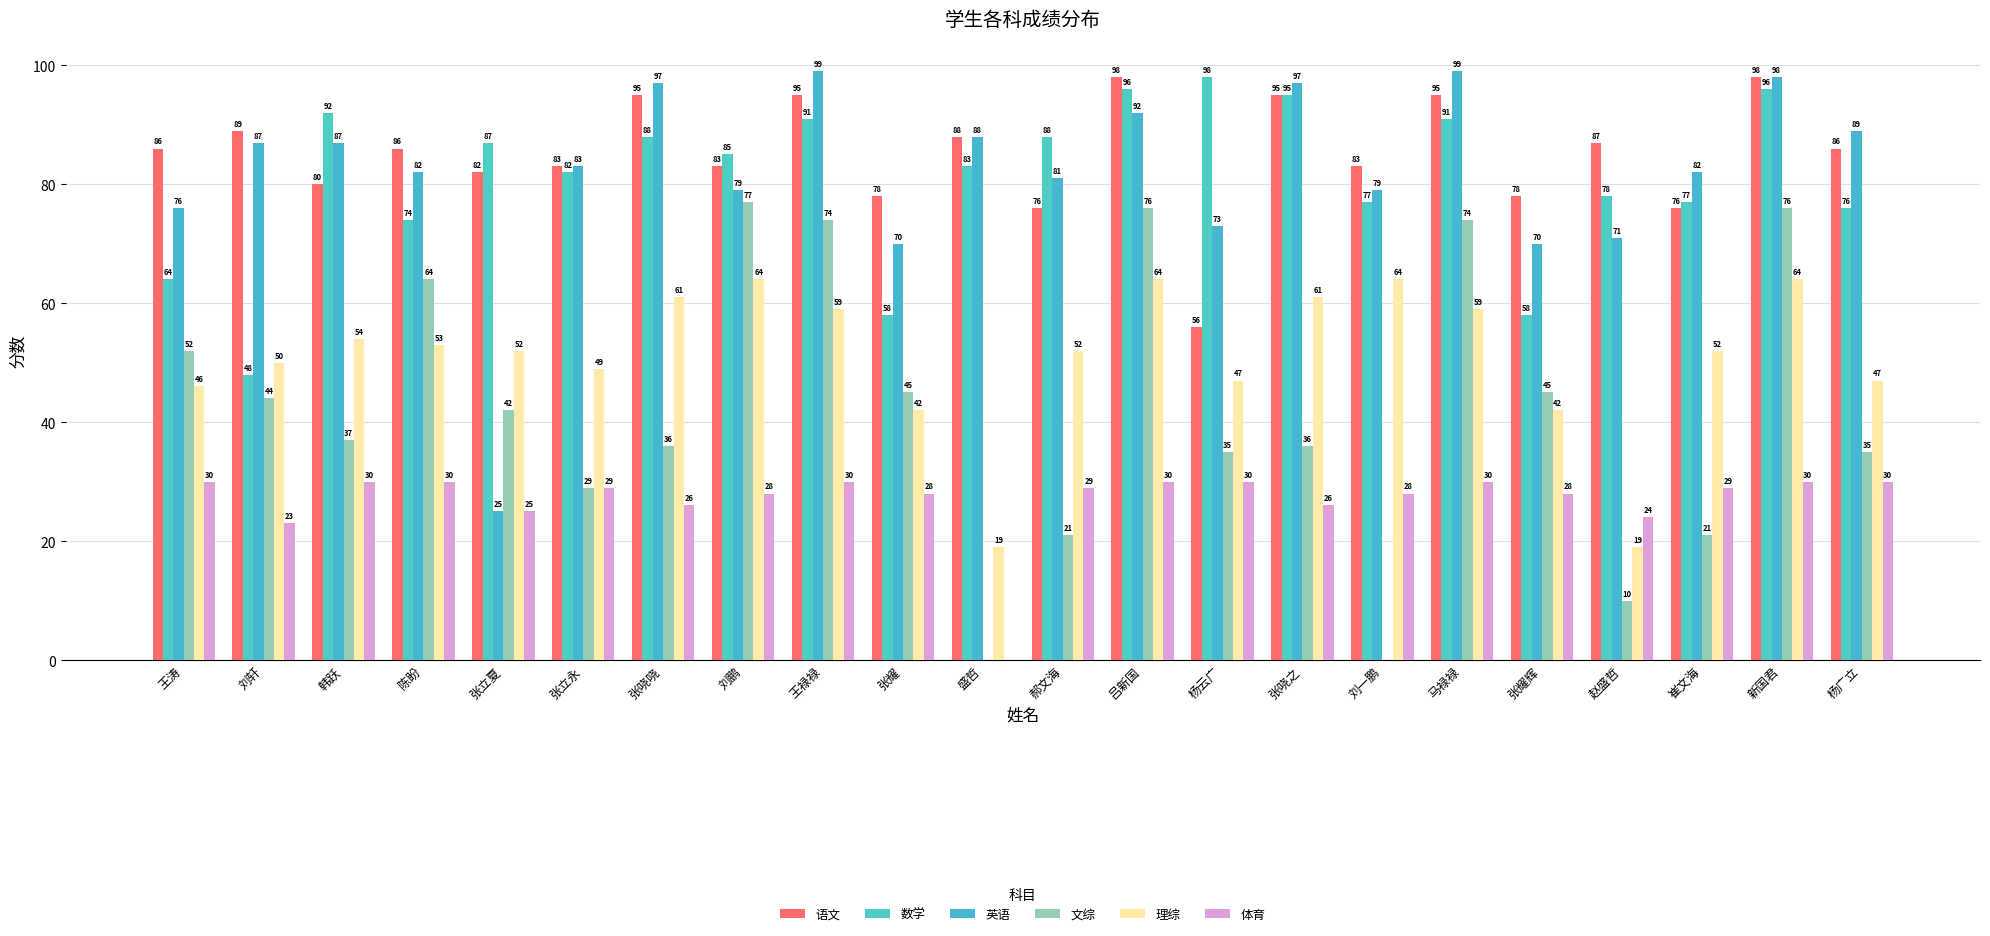

At which label is 语文 closest to 77?

张耀